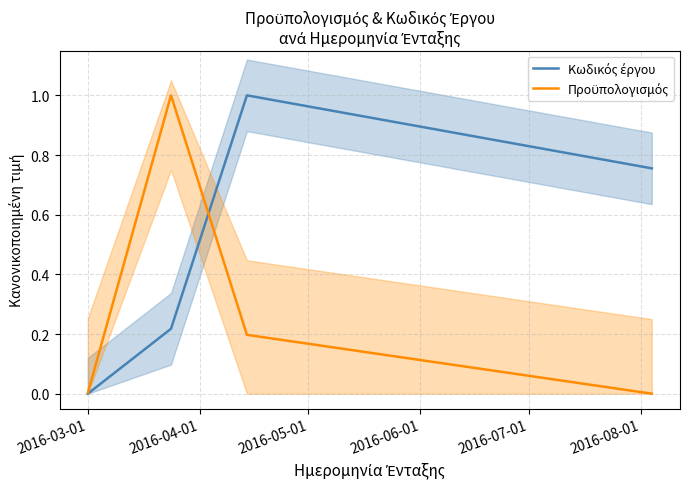

Reading right to left, transcribe all the data shown in this chart.

Κωδικός έργου: 0.8	1.0	0.2	0.0
Προϋπολογισμός: 0.0	0.2	1.0	0.0